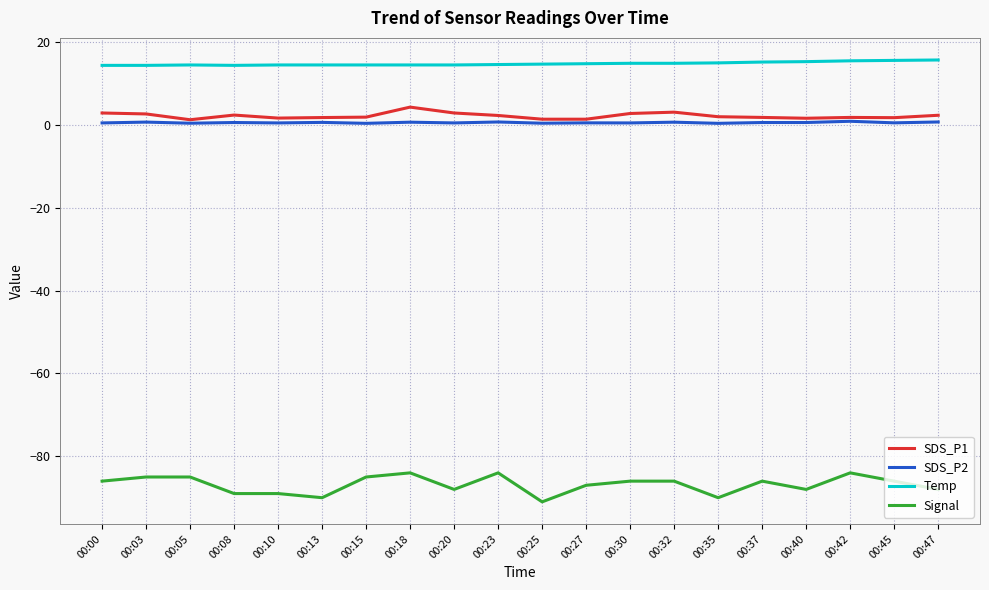

The Signal series shows -35.7 at 00:20. True or false?

False